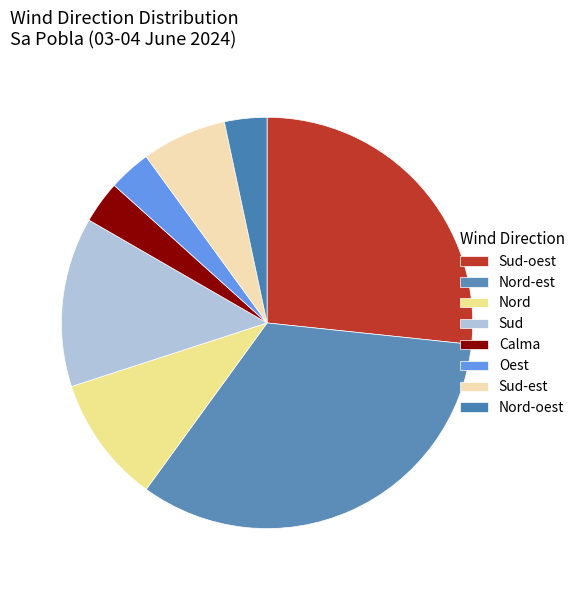

Does any single category account for the majority?

No